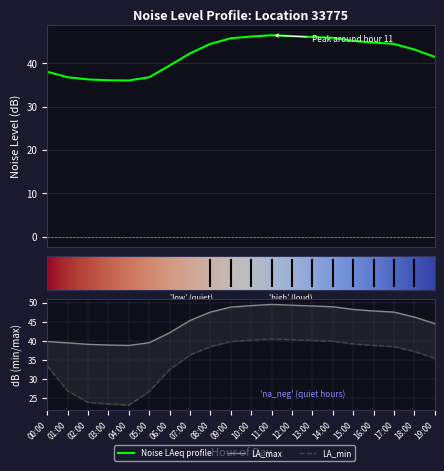

What is the sum of all noise_LA_min values?

695.0